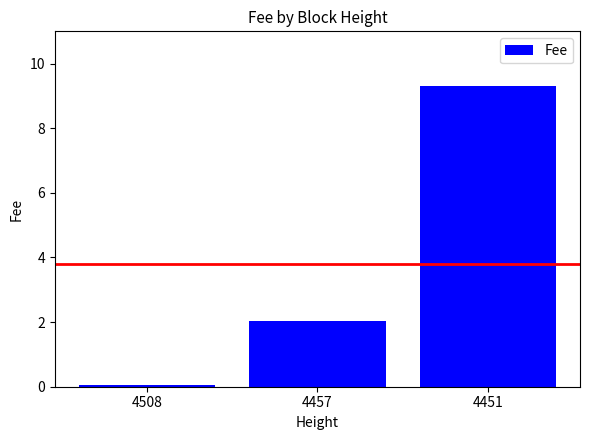

Is it true that the value at 4457 is 2.0?

True